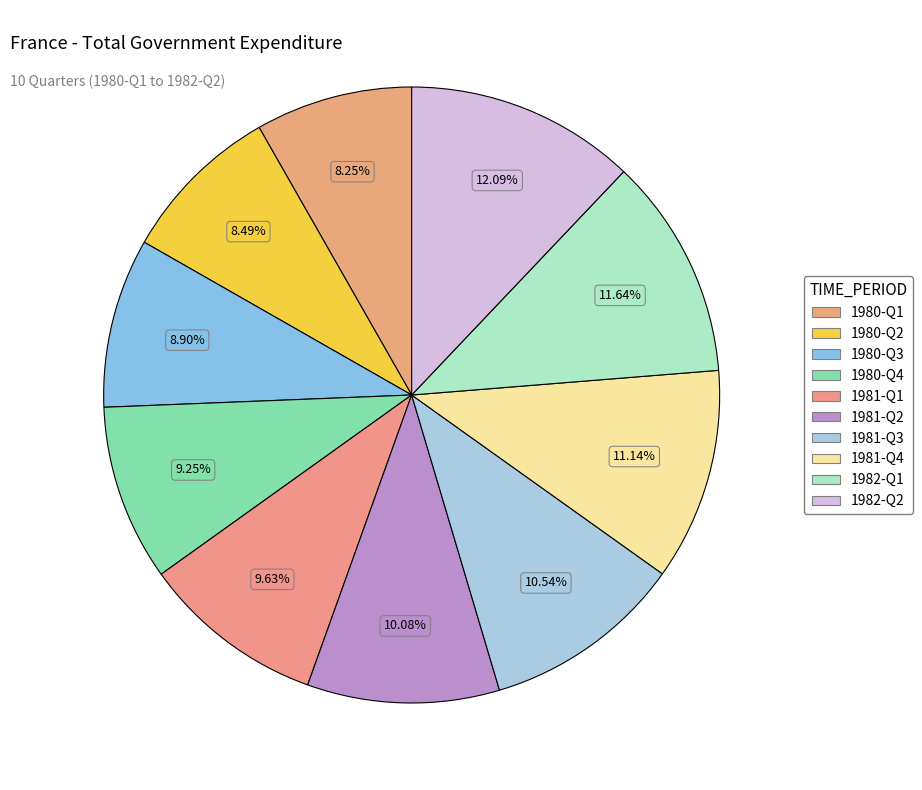

Count the number of slices in the pie.

10